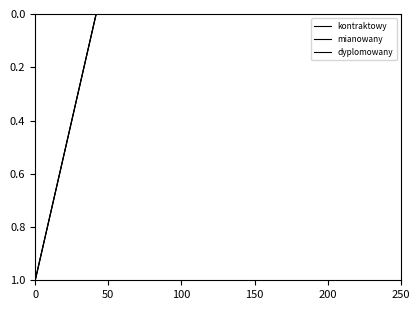

Does the chart display data point markers on the line(s)?

No